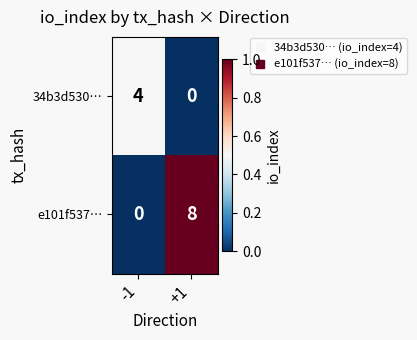

List the series in order of their peak value, lowest first.

34b3d530…, e101f537…